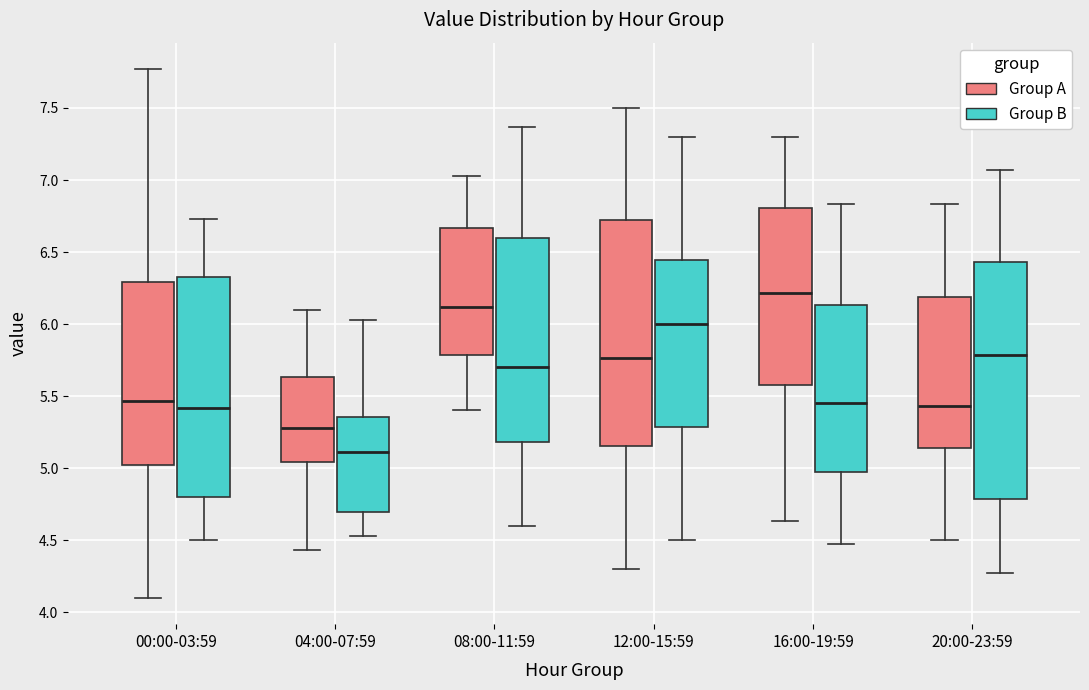

Reading left to right, read every box against the y-axis: the position of its median line, the range the box covers, and the ends of its whiskers. The values are not printed on the chart, so give them approximately, as read against the axis.

00:00-03:59 (Group A): median 5.45, box 5.00 to 6.30, whiskers 4.10 to 7.75
00:00-03:59 (Group B): median 5.40, box 4.80 to 6.35, whiskers 4.50 to 6.75
04:00-07:59 (Group A): median 5.30, box 5.05 to 5.65, whiskers 4.45 to 6.10
04:00-07:59 (Group B): median 5.10, box 4.70 to 5.35, whiskers 4.55 to 6.05
08:00-11:59 (Group A): median 6.10, box 5.80 to 6.65, whiskers 5.40 to 7.05
08:00-11:59 (Group B): median 5.70, box 5.20 to 6.60, whiskers 4.60 to 7.35
12:00-15:59 (Group A): median 5.75, box 5.15 to 6.75, whiskers 4.30 to 7.50
12:00-15:59 (Group B): median 6.00, box 5.30 to 6.45, whiskers 4.50 to 7.30
16:00-19:59 (Group A): median 6.20, box 5.60 to 6.80, whiskers 4.65 to 7.30
16:00-19:59 (Group B): median 5.45, box 4.95 to 6.15, whiskers 4.45 to 6.85
20:00-23:59 (Group A): median 5.45, box 5.15 to 6.20, whiskers 4.50 to 6.85
20:00-23:59 (Group B): median 5.80, box 4.80 to 6.45, whiskers 4.25 to 7.05